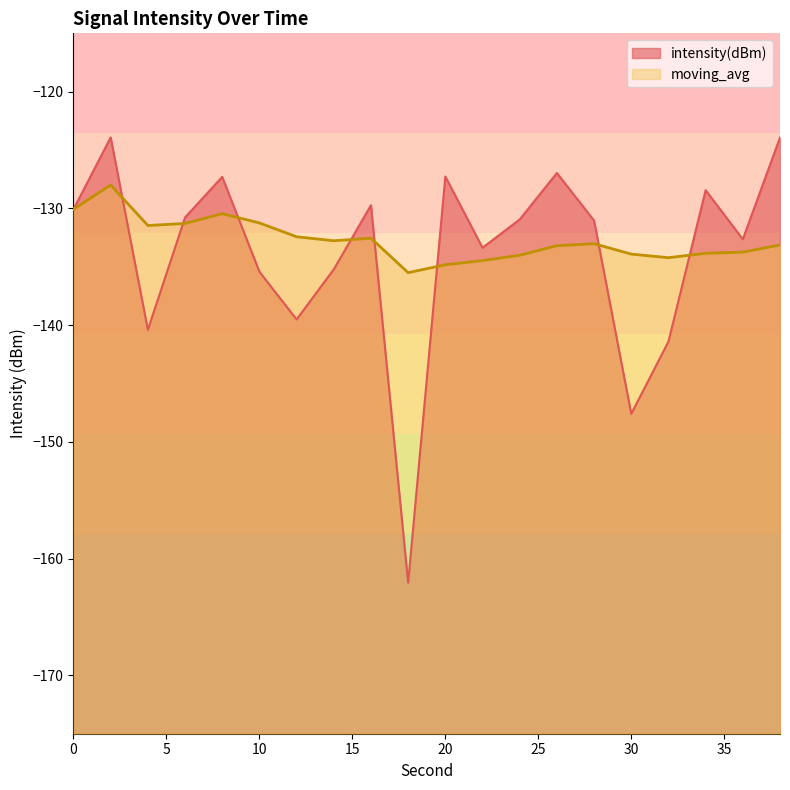

What are all the series names shown in the legend?

intensity(dBm), moving_avg